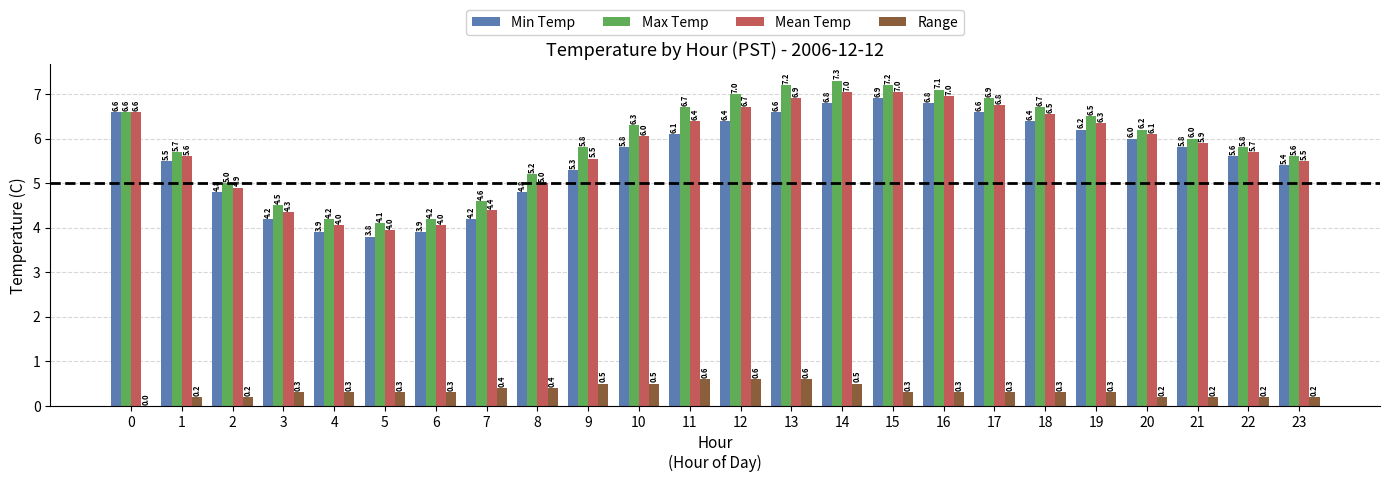

What is the greatest value displayed?

7.3